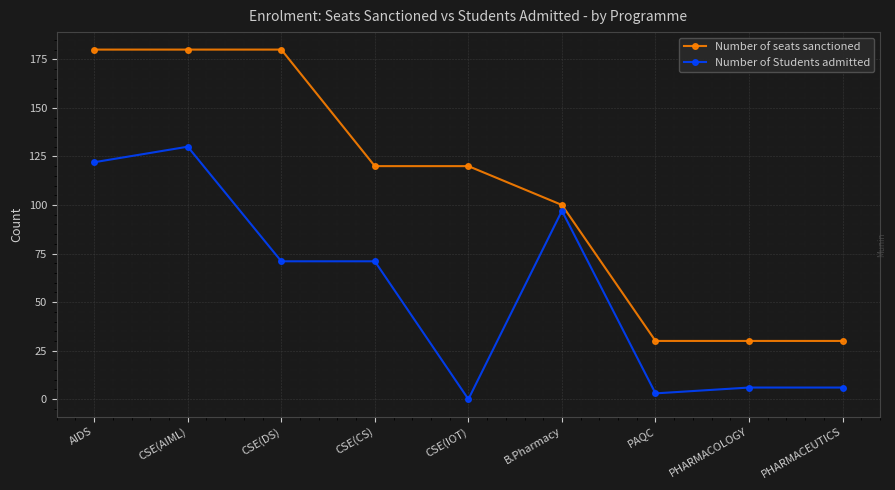

What are all the series names shown in the legend?

Number of seats sanctioned, Number of Students admitted